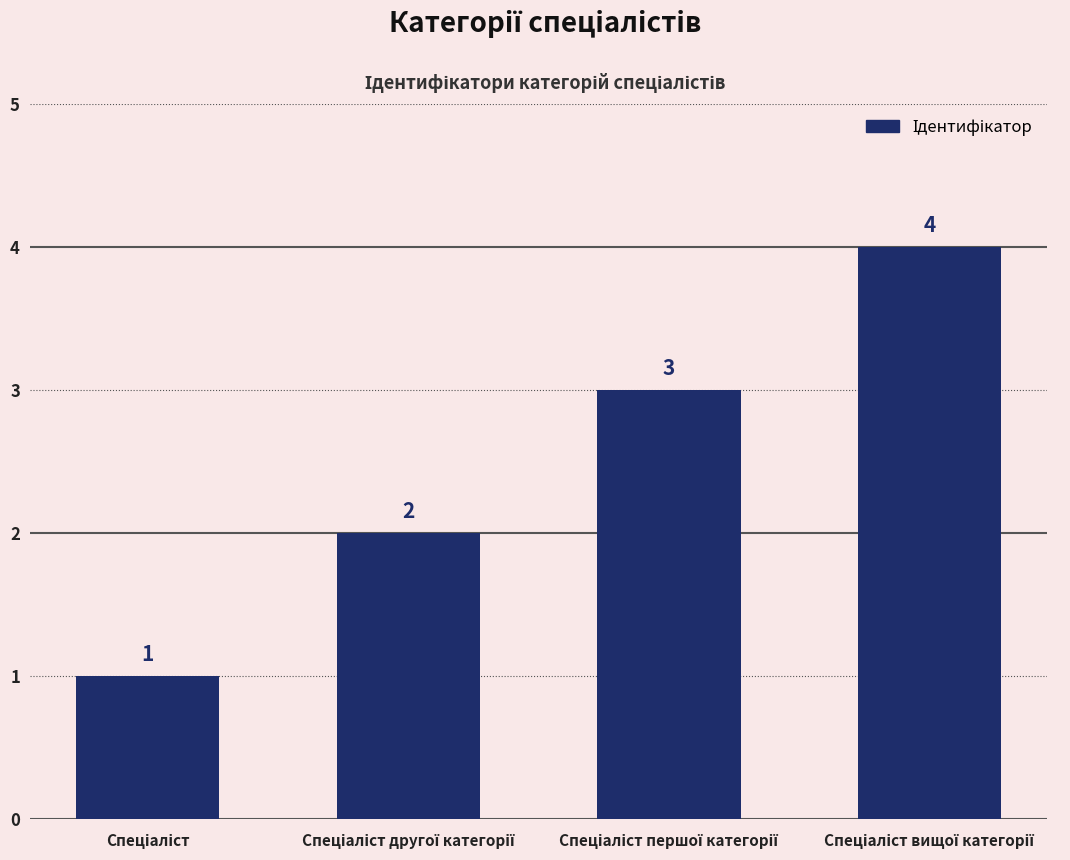

How many values are between 2 and 4?

3